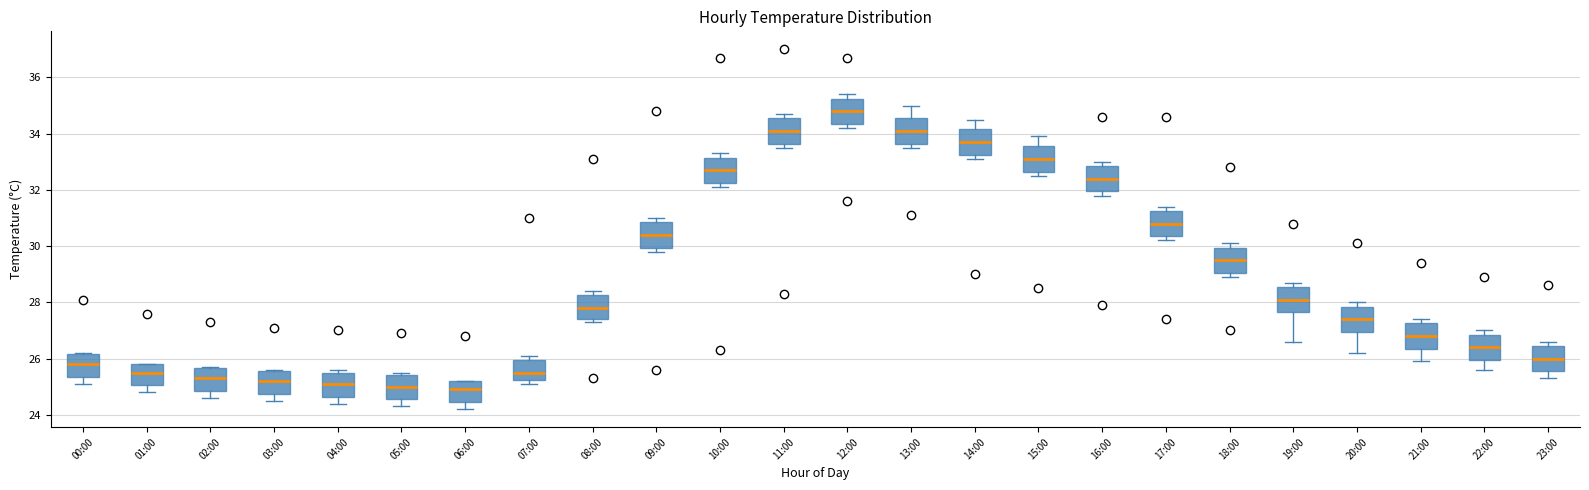

Which box has the highest median line?

12:00